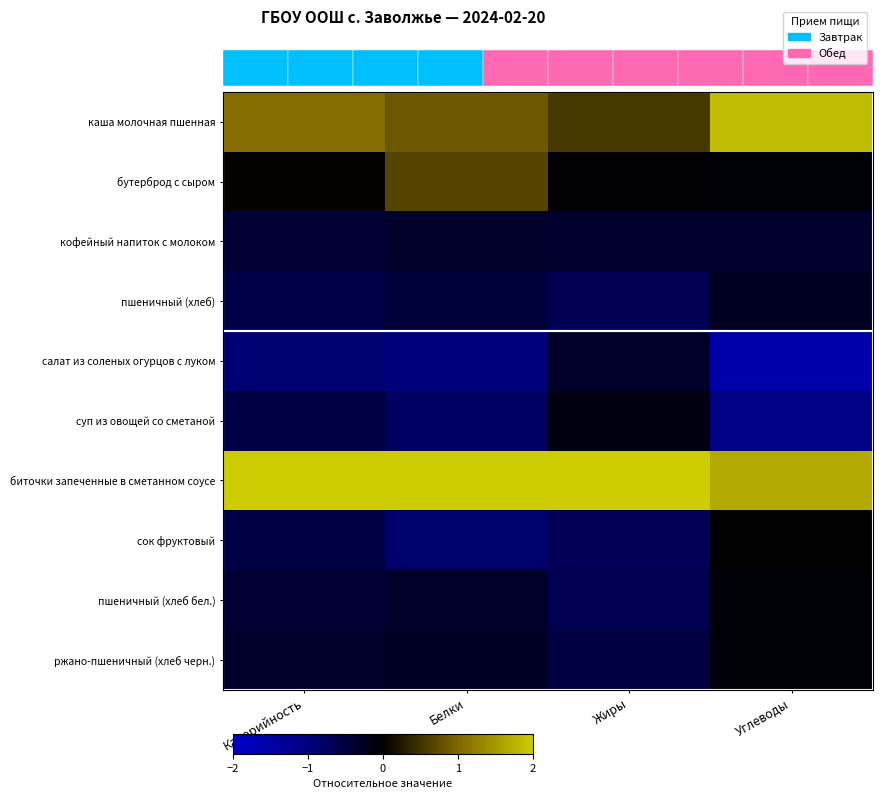

Is the value of салат из соленых огурцов с луком at Калорийность greater than the value of сок фруктовый at Калорийность?

No